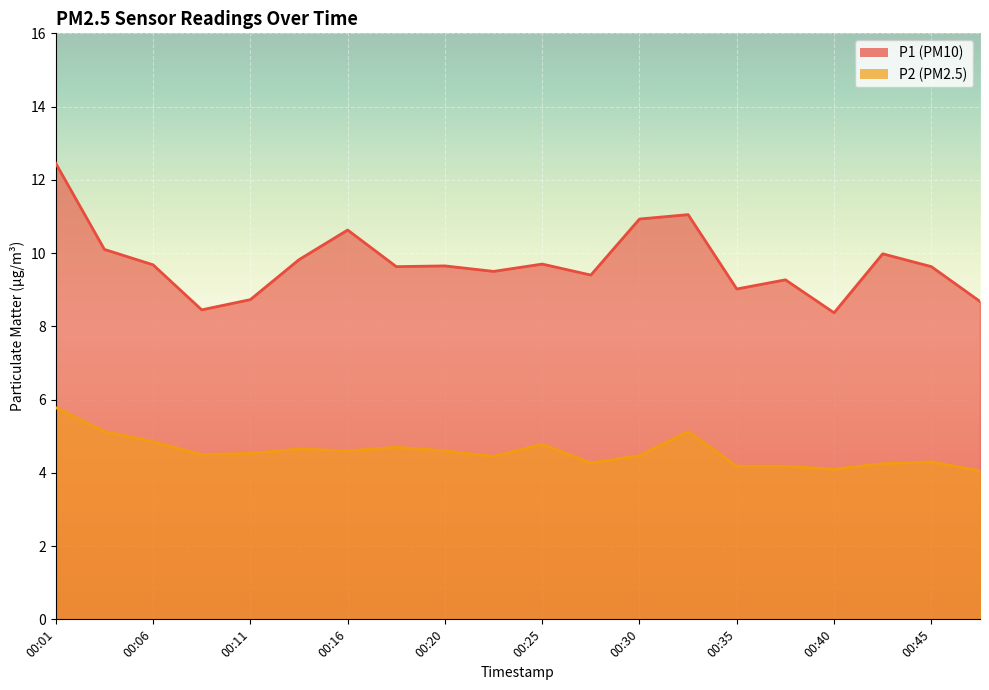

What is the total value across all series at 00:18?

14.3